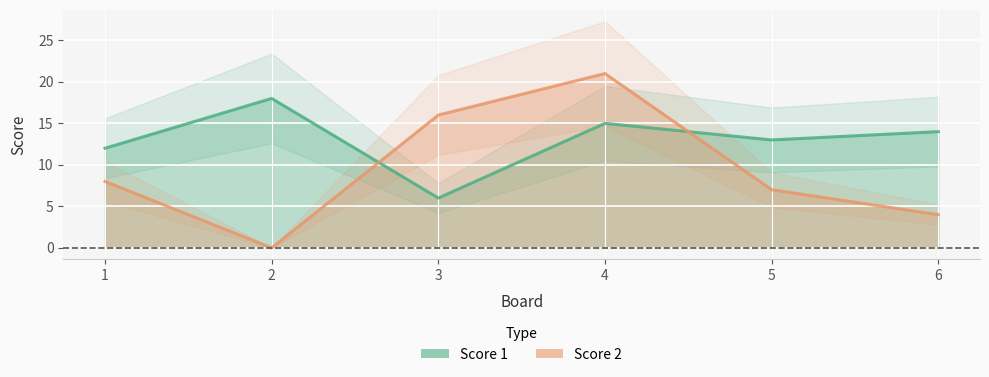

What is the total value across all series at 2?

18